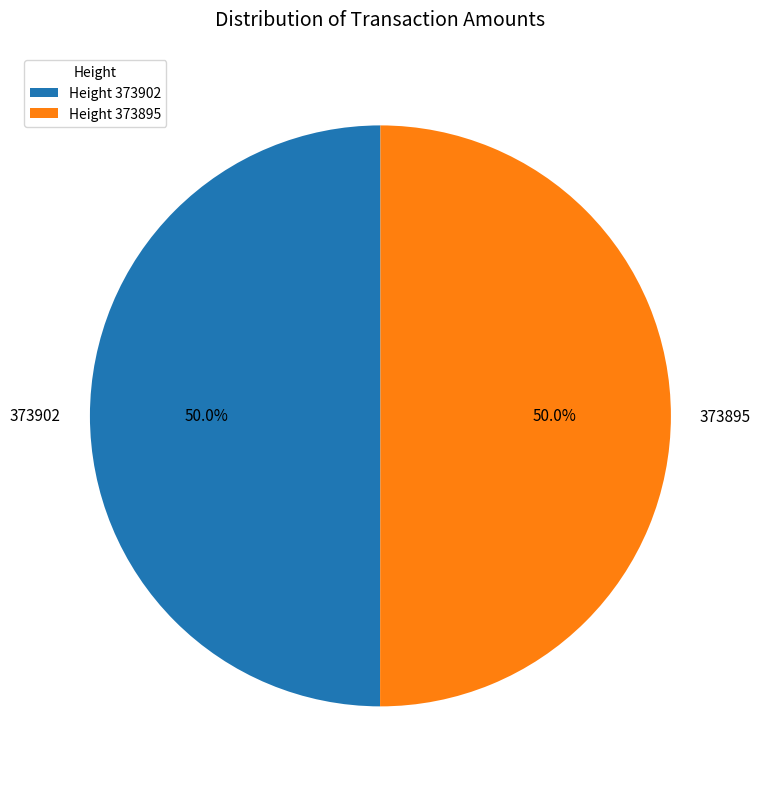

What is the ratio of the value at 373902 to the value at 373895?

1.0